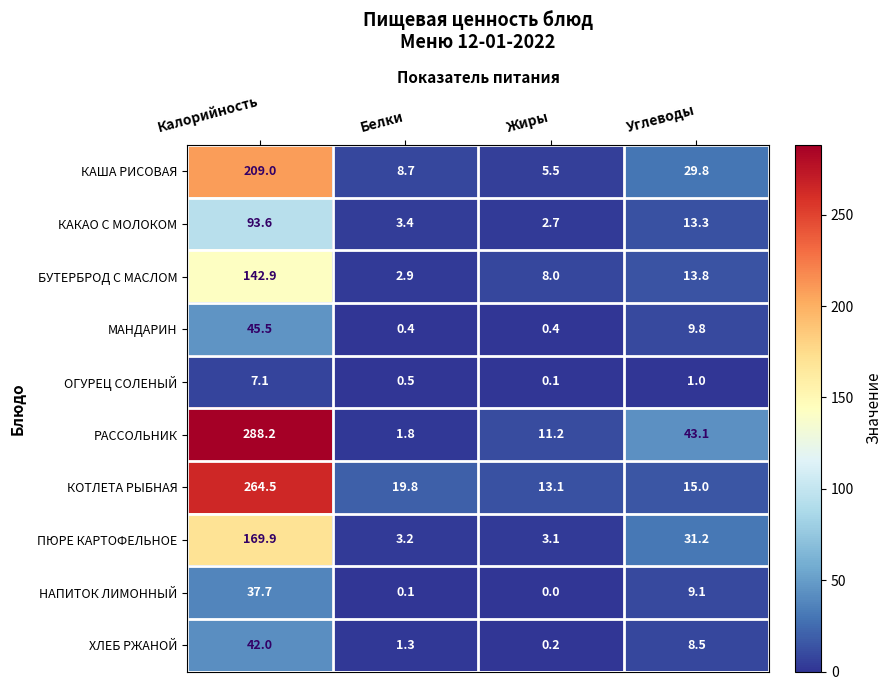

Which series has the widest spread of values?

РАССОЛЬНИК